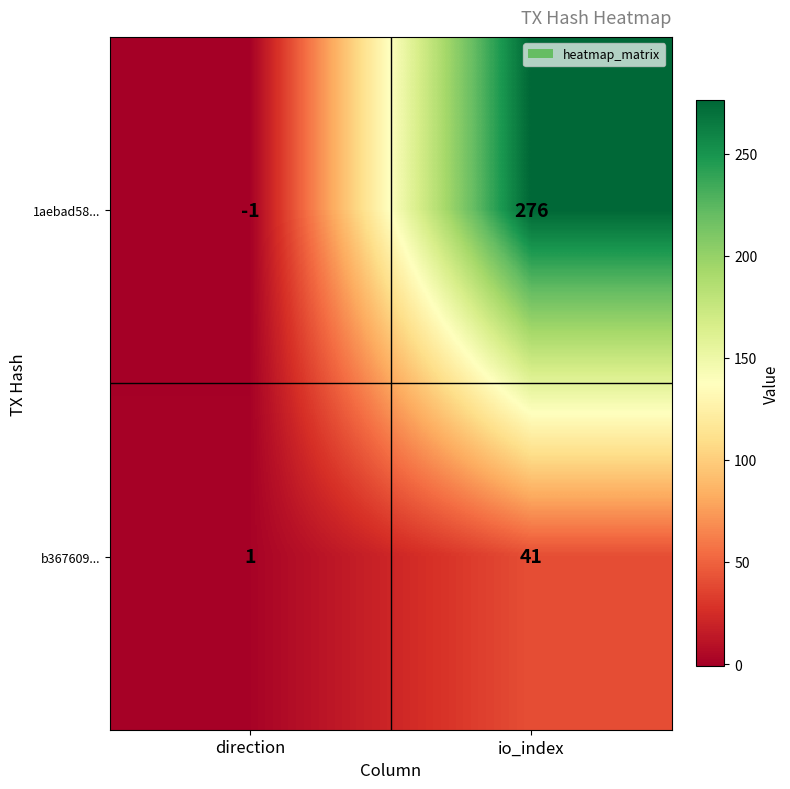

At which label is 1aebad58... closest to 137?

direction